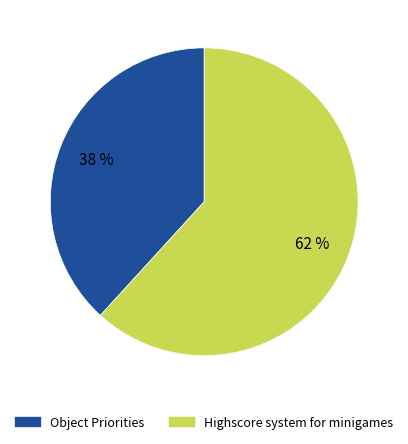

Which slice is the largest?

Highscore system for minigames